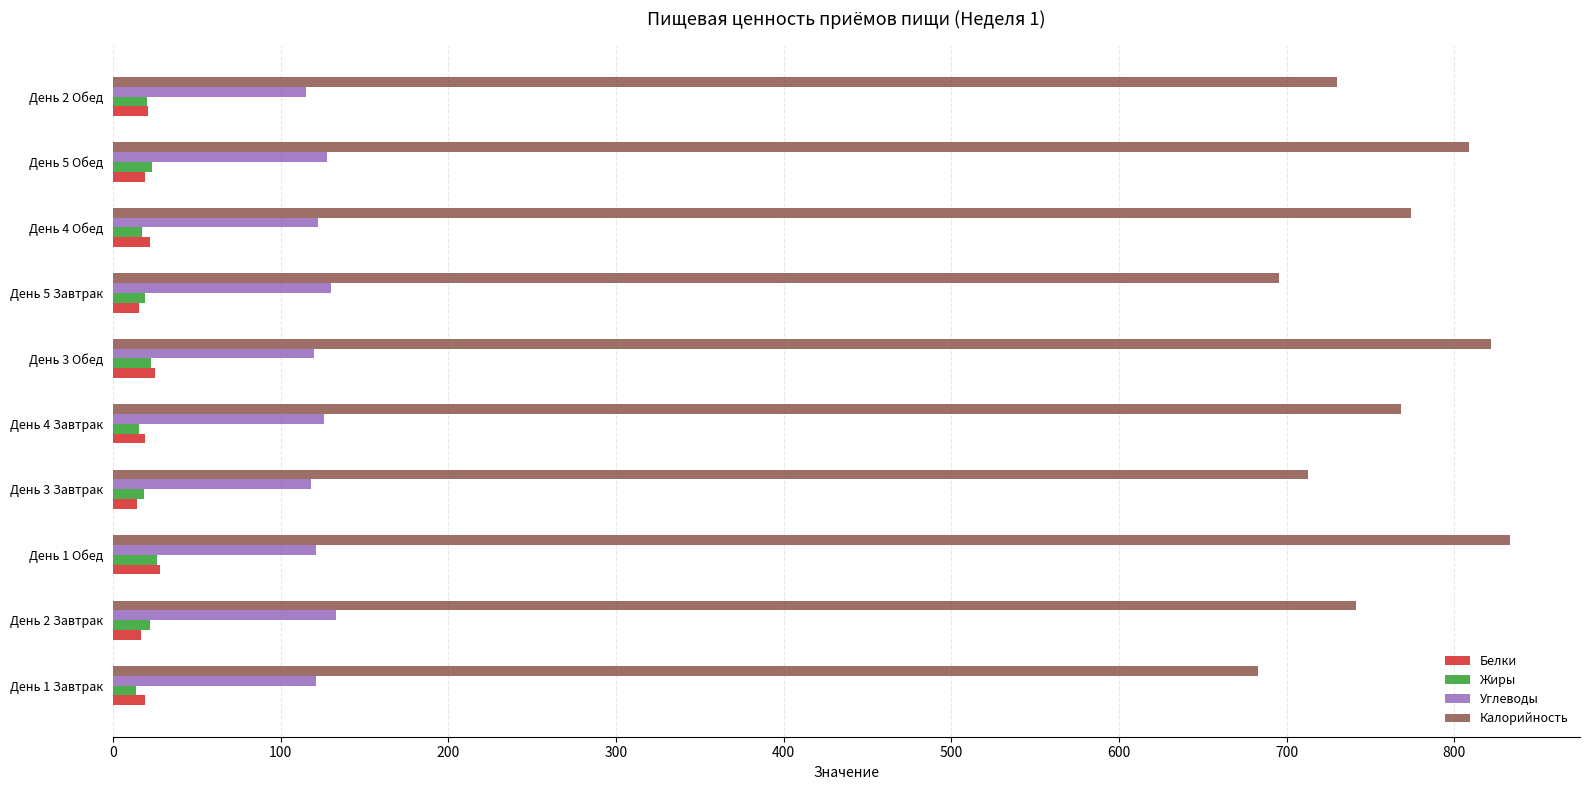

The value of Калорийность at День 5 Завтрак is 268.0. True or false?

False